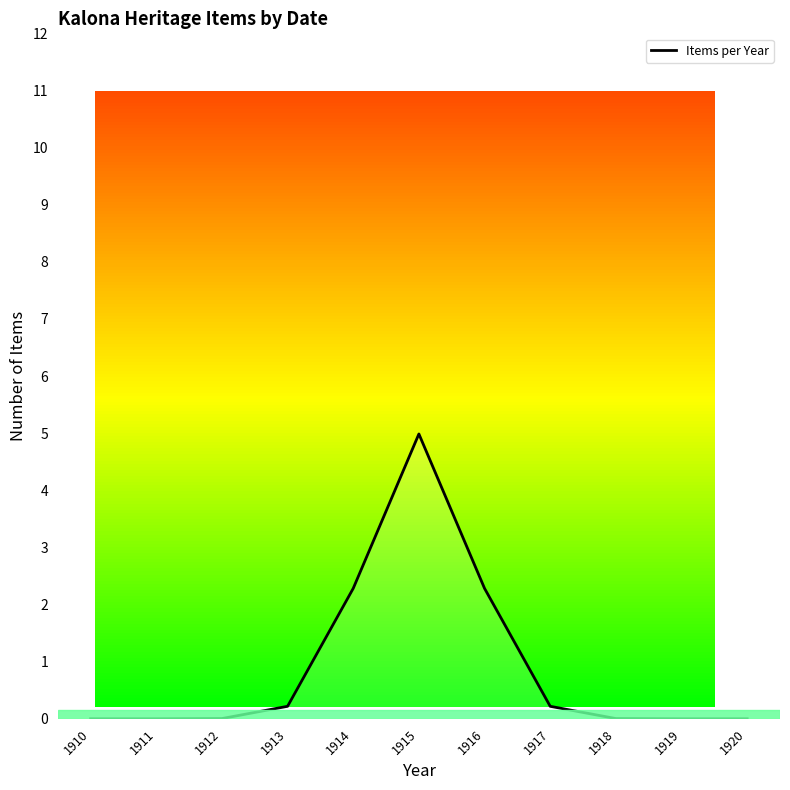

What is the change in value from 1914 to 1917?

-2.1